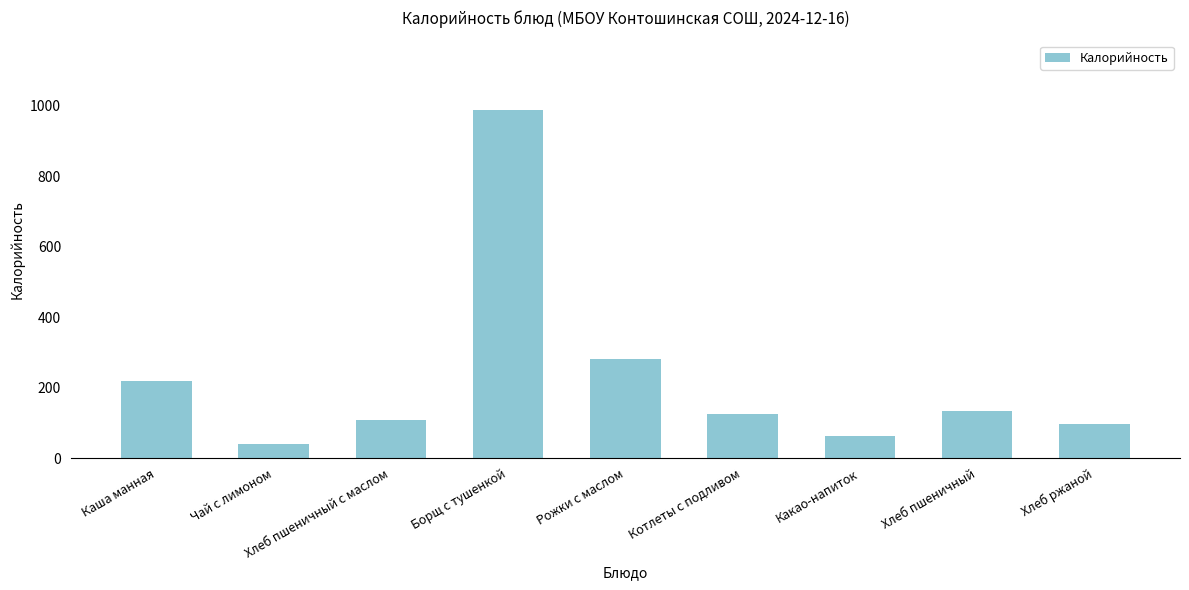

Reading left to right, what are all the values shown in this chart?

Каша манная=219.8	Чай с лимоном=40.0	Хлеб пшеничный с маслом=109.2	Борщ с тушенкой=988.4	Рожки с маслом=280.0	Котлеты с подливом=125.2	Какао-напиток=62.0	Хлеб пшеничный=133.0	Хлеб ржаной=98.0